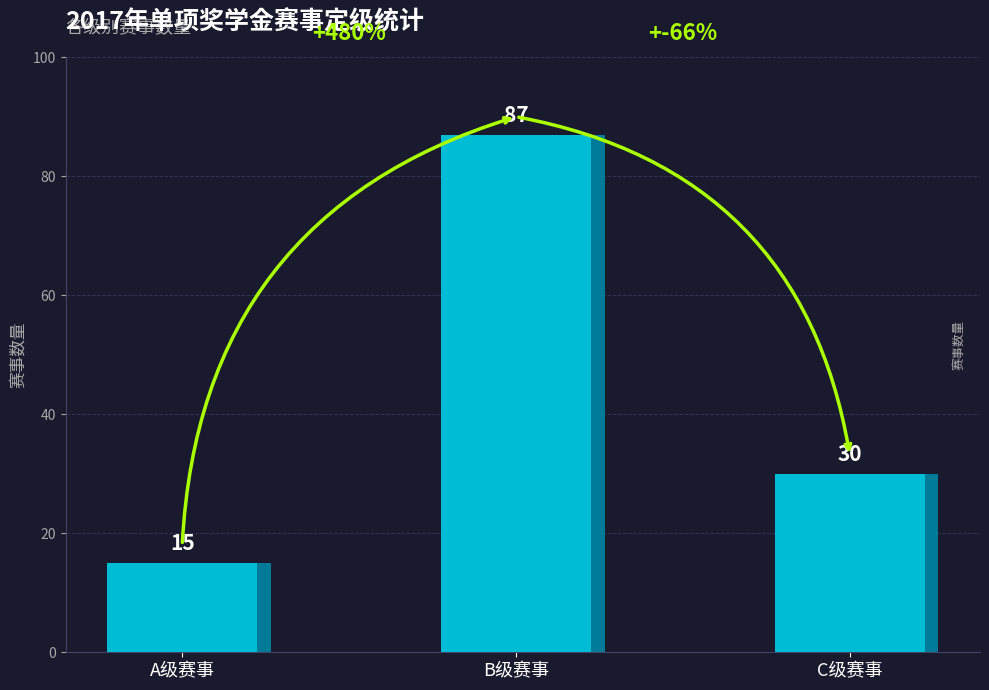

Does the chart contain stacked bars?

No